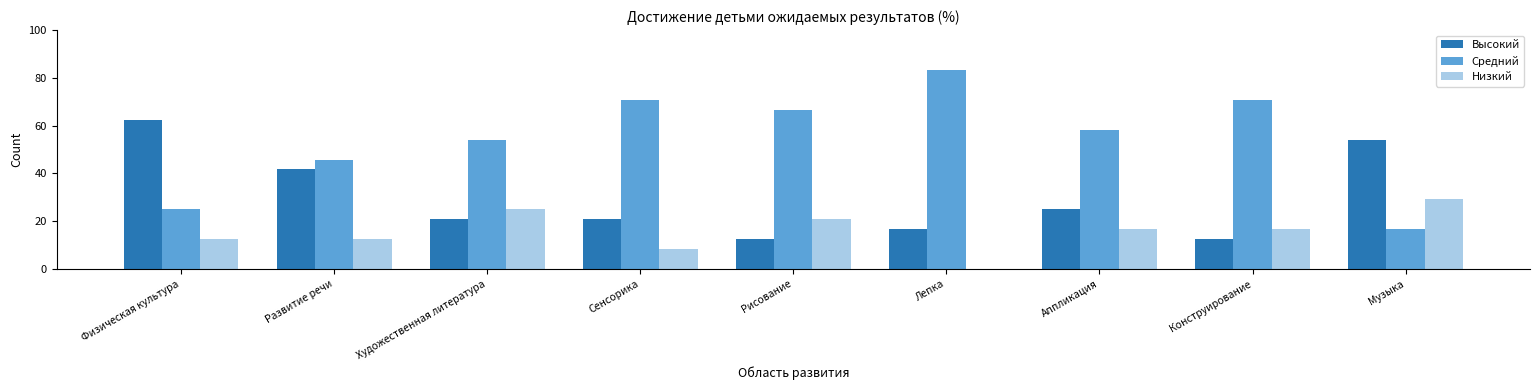

What is the spread (max minus min) of values at Конструирование?

58.3